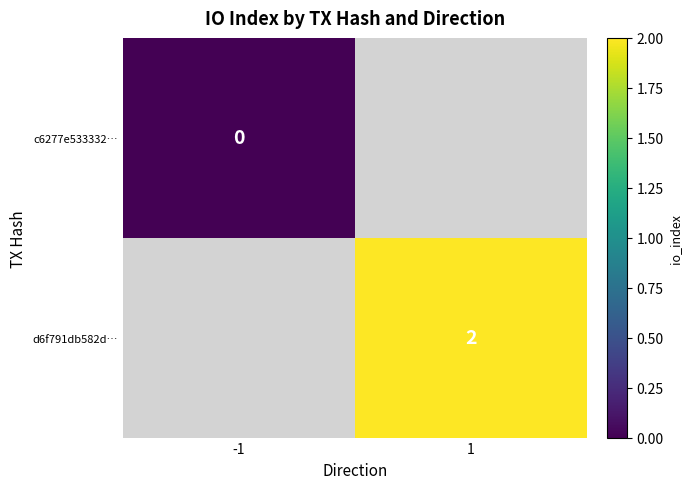

The d6f791db582d… series shows 2 at 1. True or false?

True